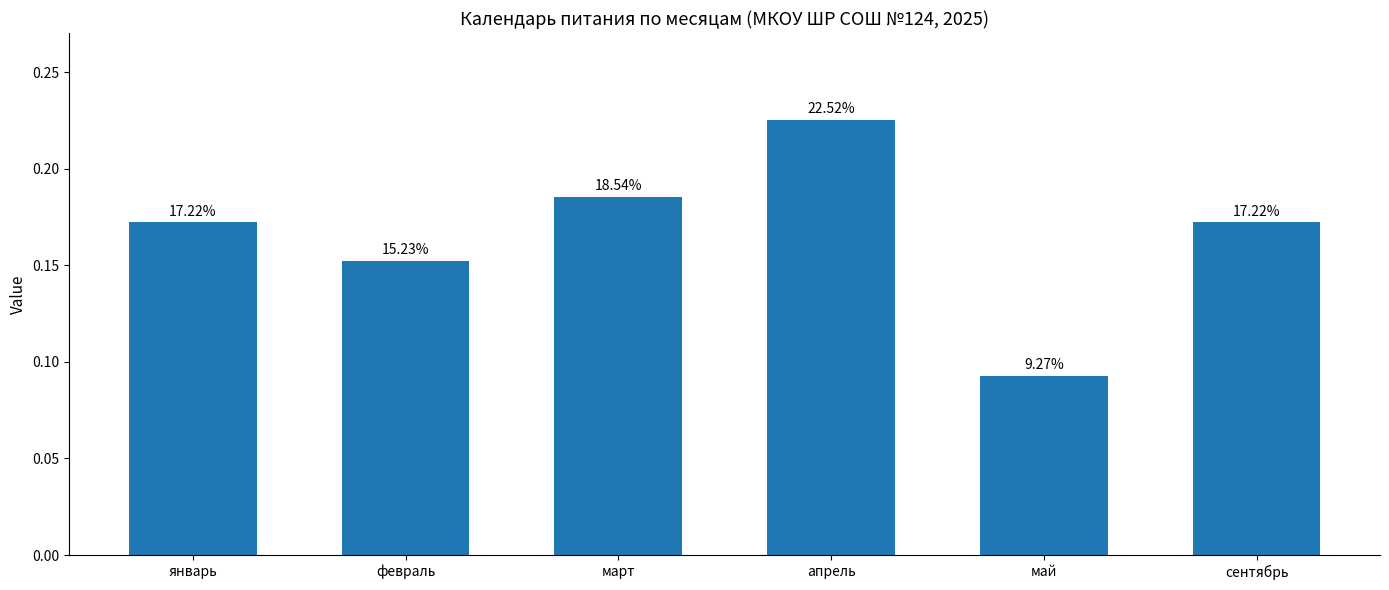

Does the chart contain any negative values?

No